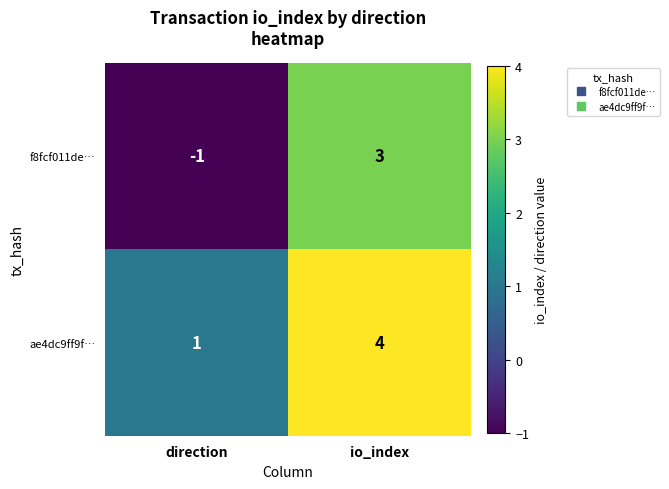

Which category has the lowest value in the ae4dc9ff9f… series?

direction